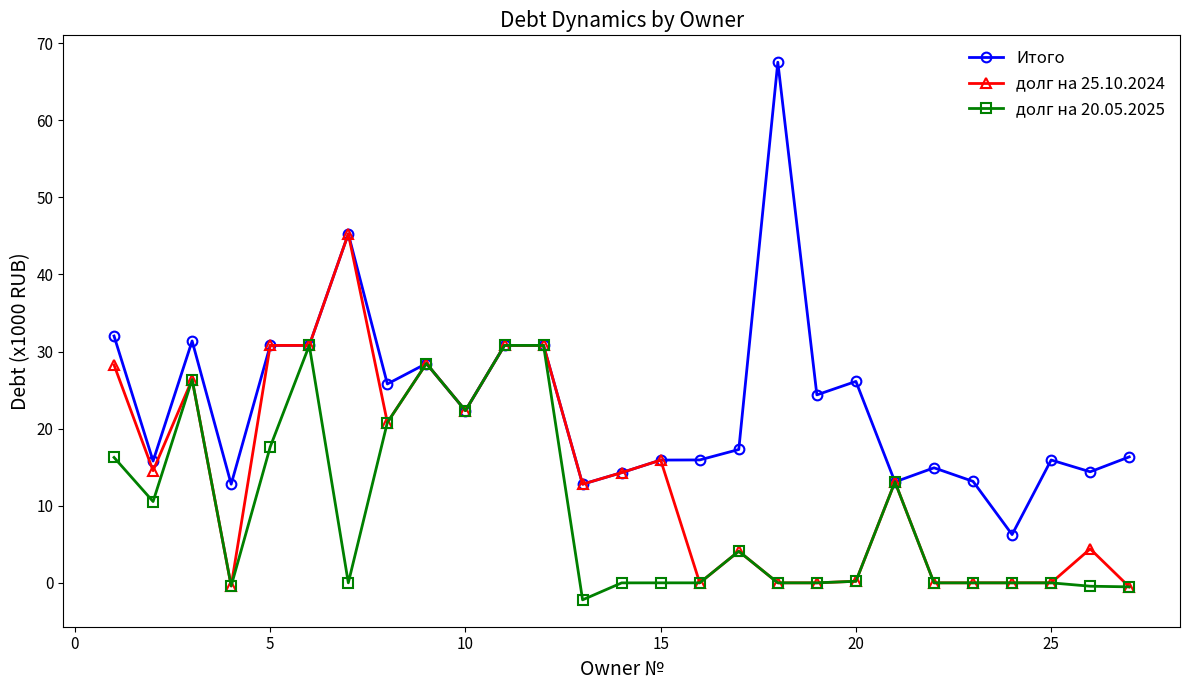

What is the value of the Итого point at the 7th from the left?

45.3